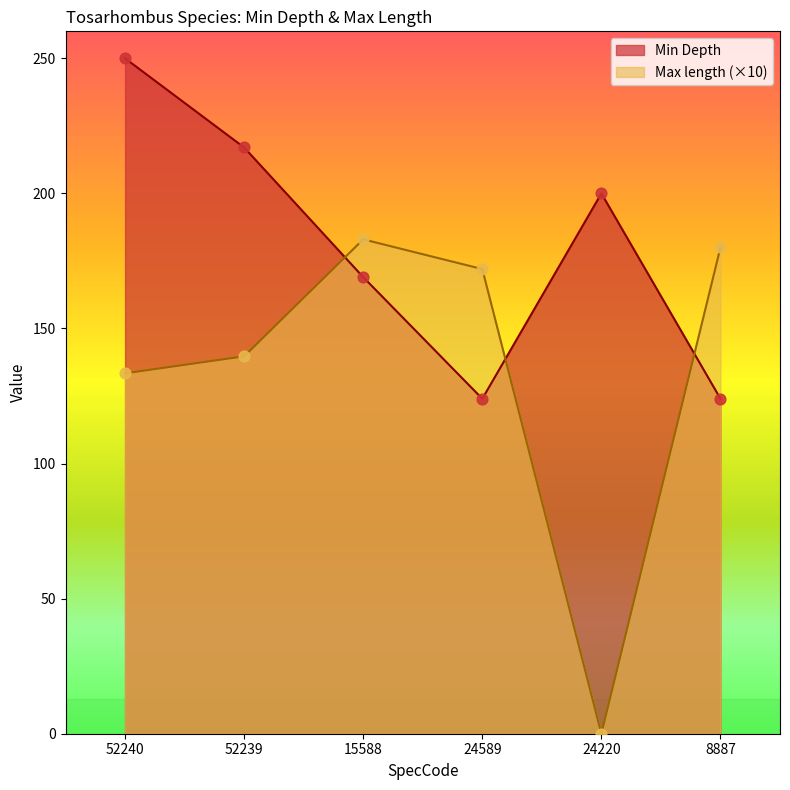

Which series has the widest spread of Y values?

Max length